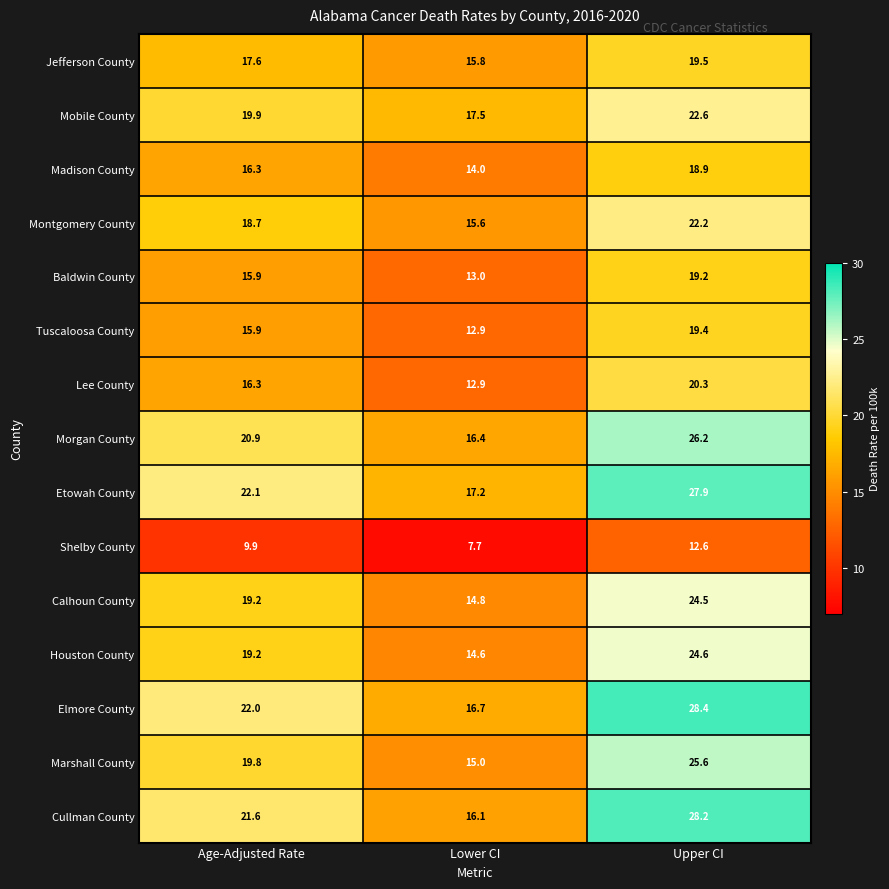

What is the total value across all series at Upper CI?

340.1